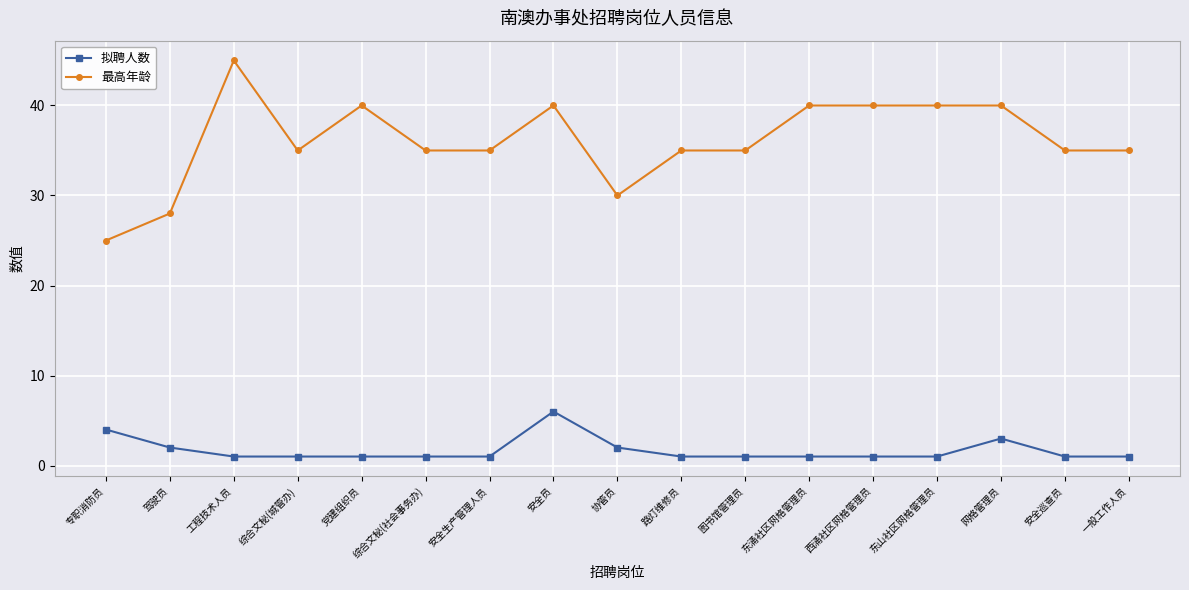

True or false: 最高年龄 and 拟聘人数 cross at least once.

False